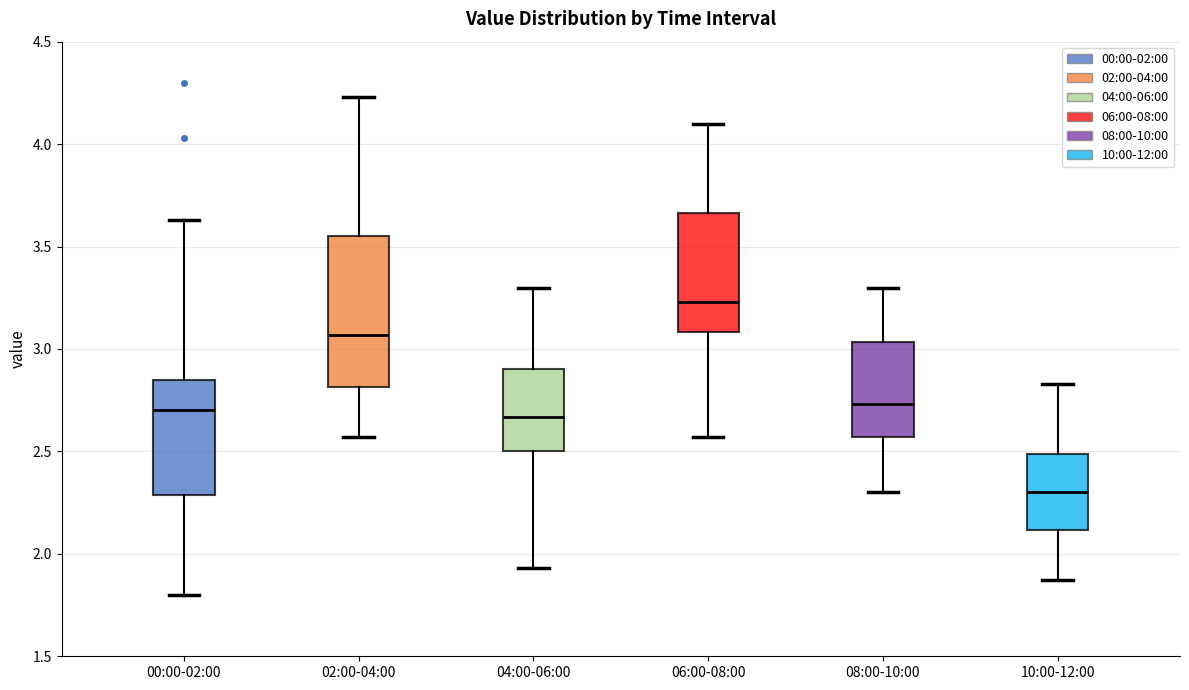

Reading left to right, transcribe this box plot: for each box, give where its median line is, the range the box spans, and where its two whiskers end, as read against the y-axis. The values are not printed on the chart, so give them approximately, as read against the axis.

00:00-02:00: median 2.70, box 2.30 to 2.85, whiskers 1.80 to 3.65
02:00-04:00: median 3.05, box 2.80 to 3.55, whiskers 2.55 to 4.25
04:00-06:00: median 2.65, box 2.50 to 2.90, whiskers 1.95 to 3.30
06:00-08:00: median 3.25, box 3.10 to 3.65, whiskers 2.55 to 4.10
08:00-10:00: median 2.75, box 2.55 to 3.05, whiskers 2.30 to 3.30
10:00-12:00: median 2.30, box 2.10 to 2.50, whiskers 1.85 to 2.85